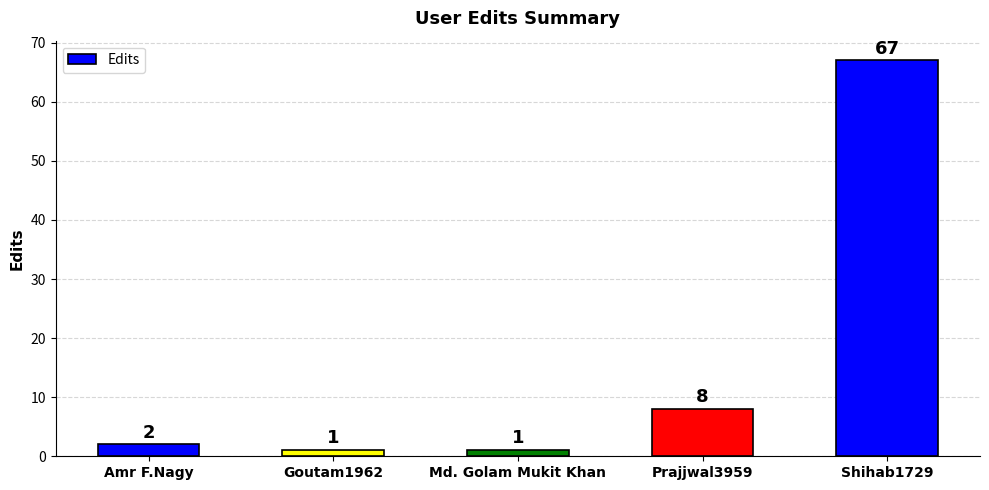

At which category does the chart reach its peak across all series?

Shihab1729